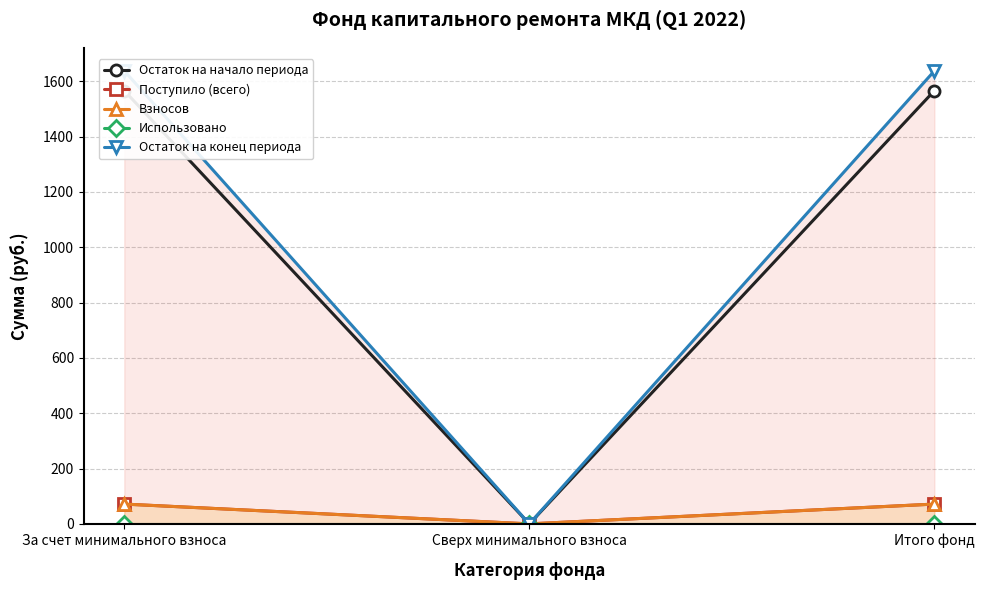

What position from the left is Сверх минимального взноса?

2